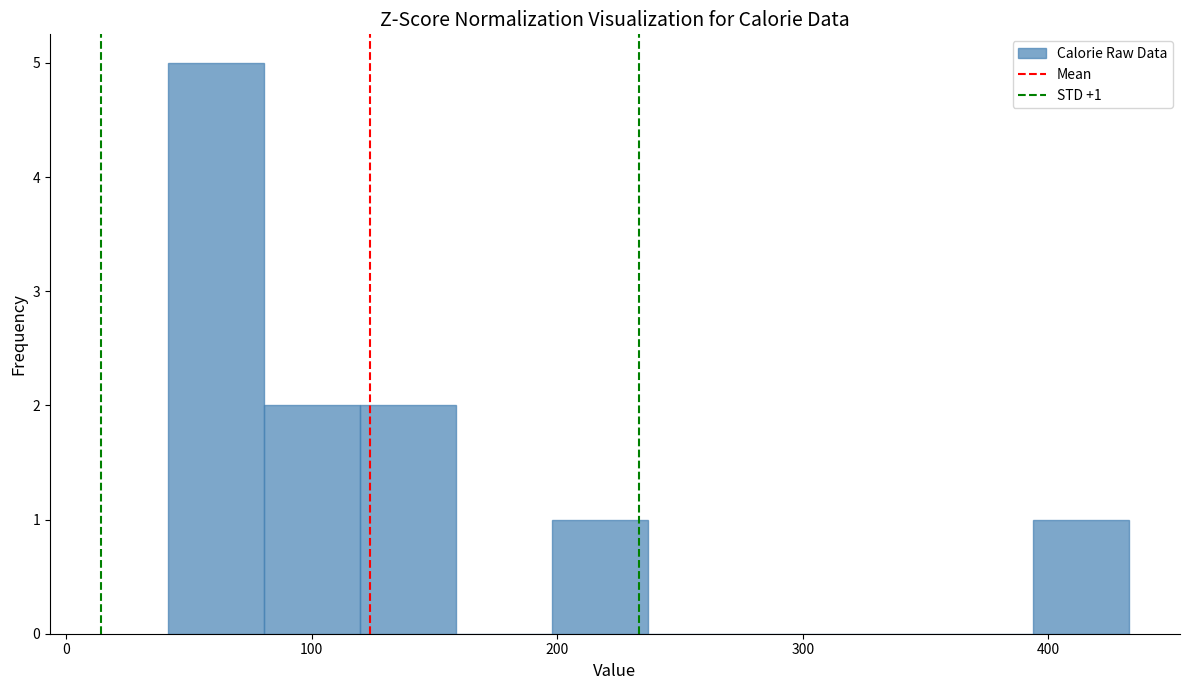

Read against the x-axis, roughly where is the centre of the tallest bar?

60